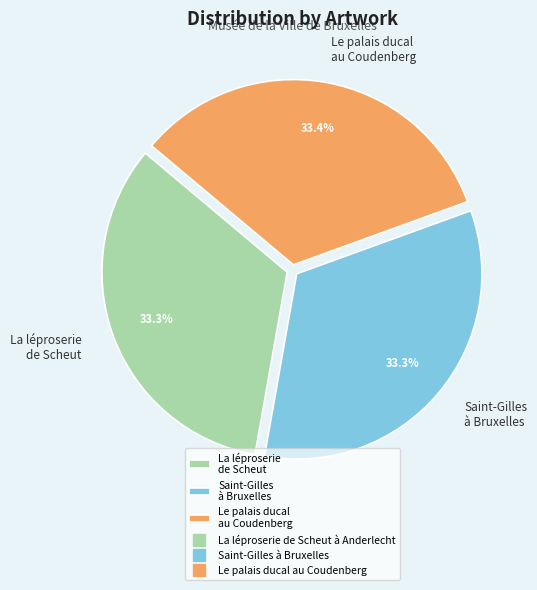

To the nearest percent, what percentage of the pie is Le palais ducal au Coudenberg?

33%